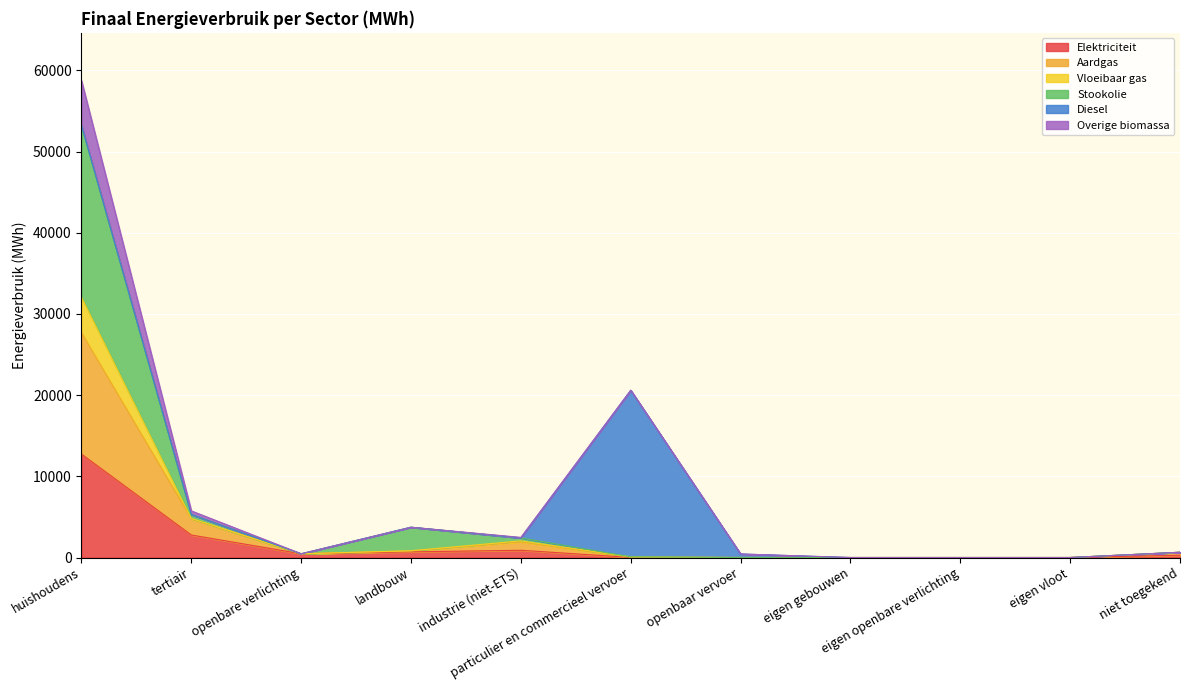

True or false: Elektriciteit and Overige biomassa intersect in this chart.

False